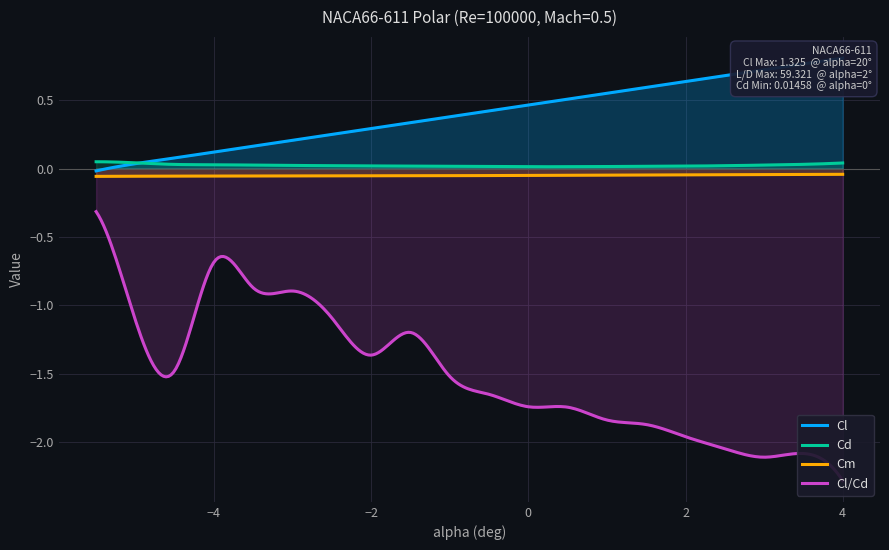

Which series has the largest total across all categories?

Cl